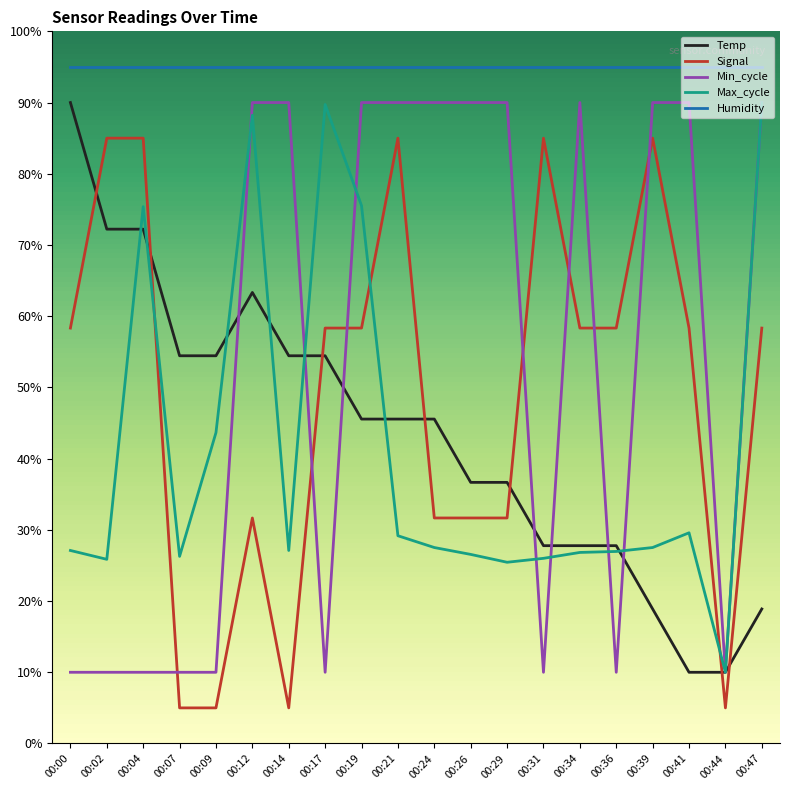

Rank the series at 00:29 from highest to lowest value.

Humidity, Min_cycle, Temp, Signal, Max_cycle